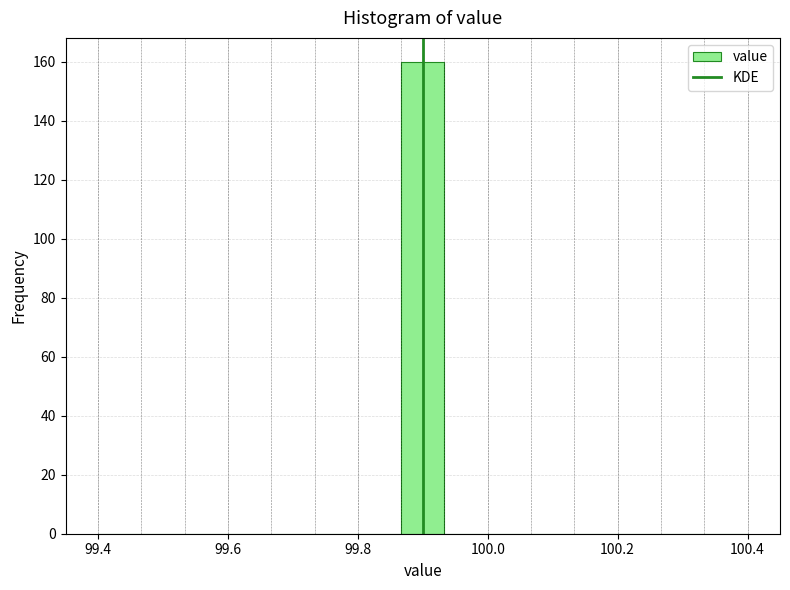

Read against the x-axis, roughly where is the centre of the tallest bar?

99.90